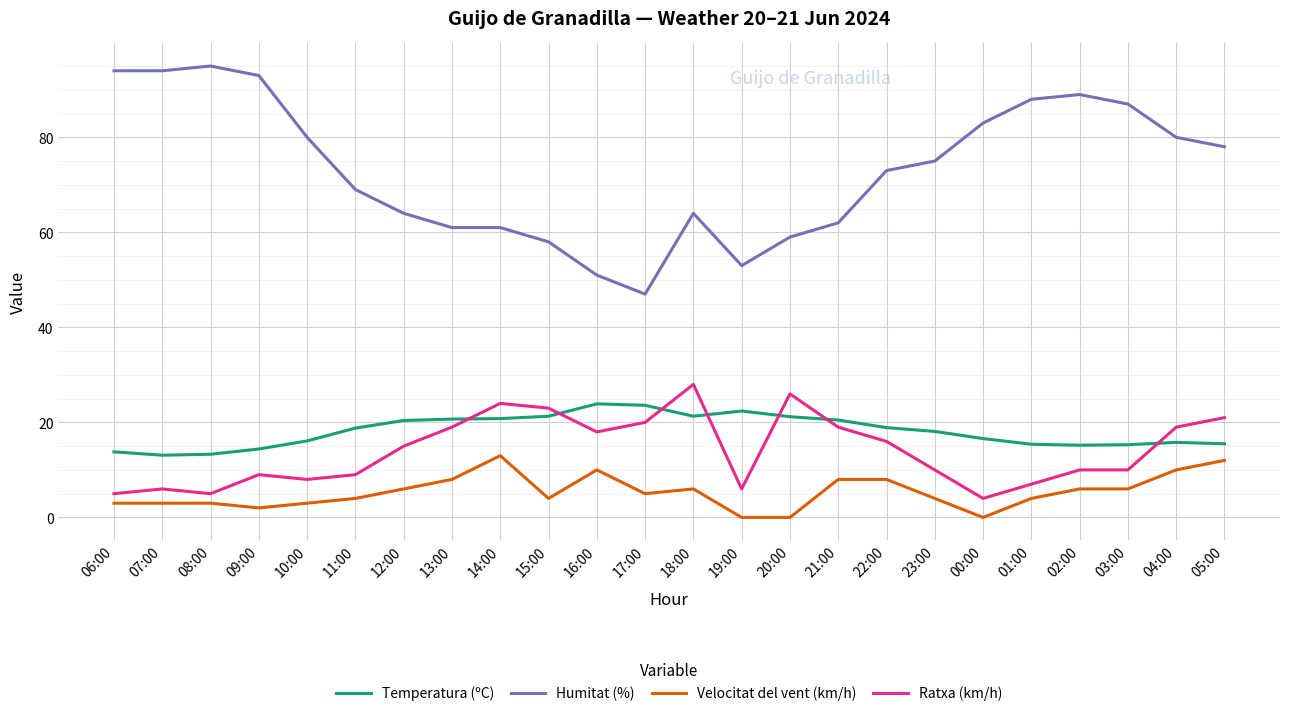

Which series has the widest spread of values?

Humitat (%)